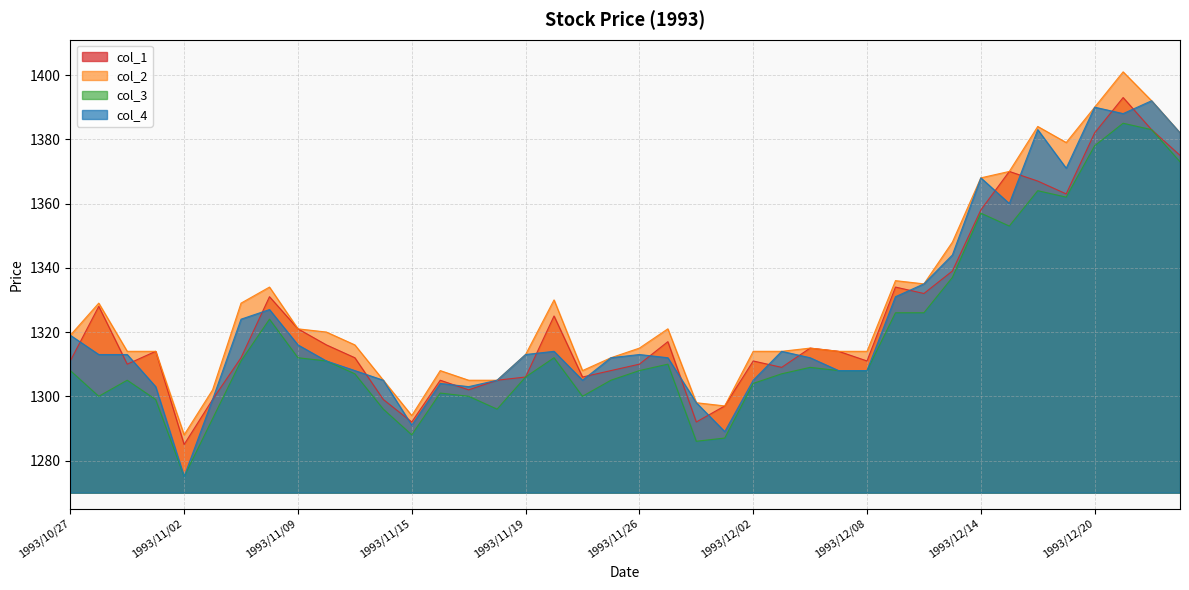

What are all the series names shown in the legend?

col_1, col_2, col_3, col_4